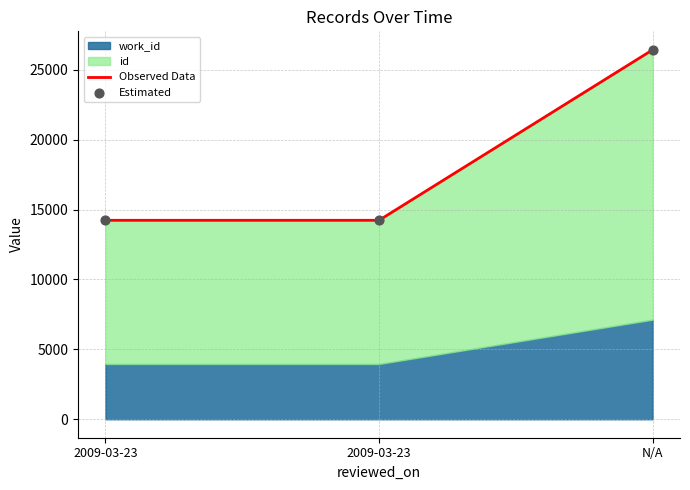

At which category is the sum across all series the highest?

N/A